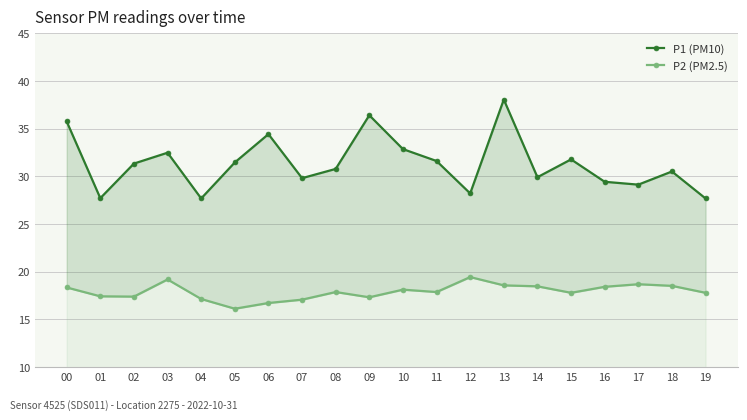

At which label is P2 (PM2.5) closest to 17?

07